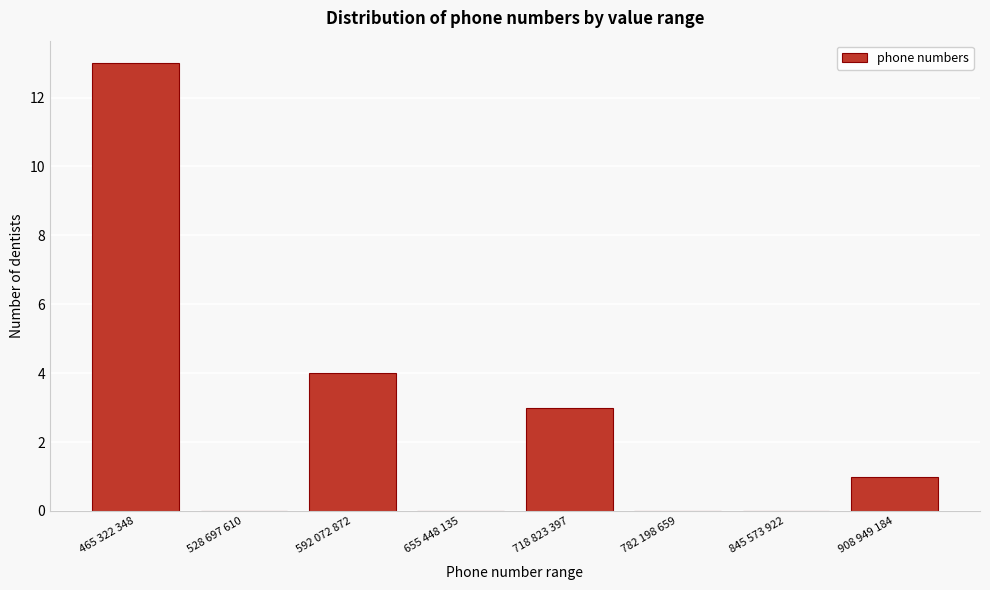

Reading left to right, list all the values displayed in this chart.

465 322 348=13	528 697 610=0	592 072 872=4	655 448 135=0	718 823 397=3	782 198 659=0	845 573 922=0	908 949 184=1